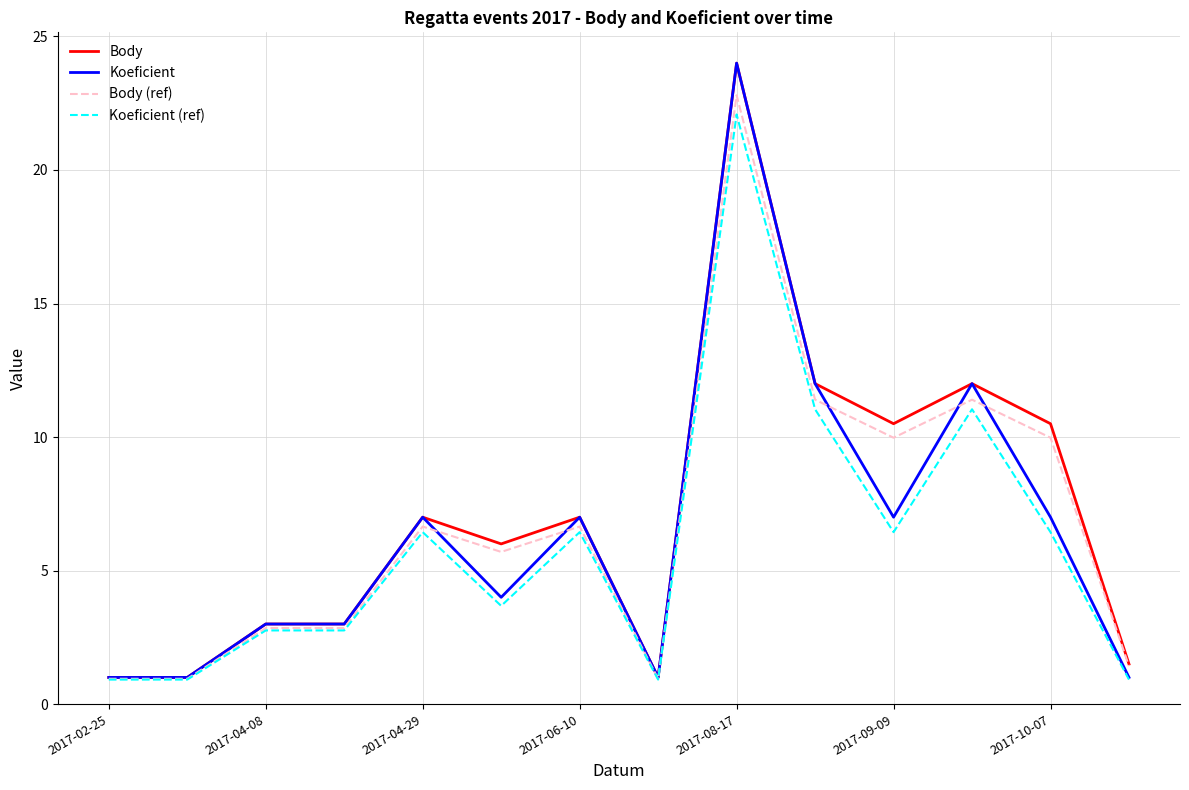

What is the maximum value shown in the chart?

24.0